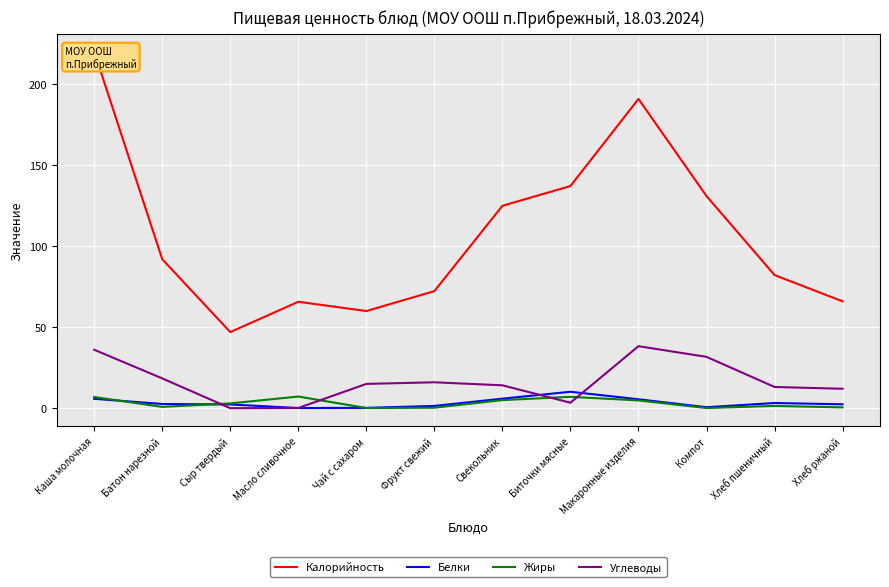

Where do Белки and Углеводы first cross each other?

Батон нарезной and Сыр твердый